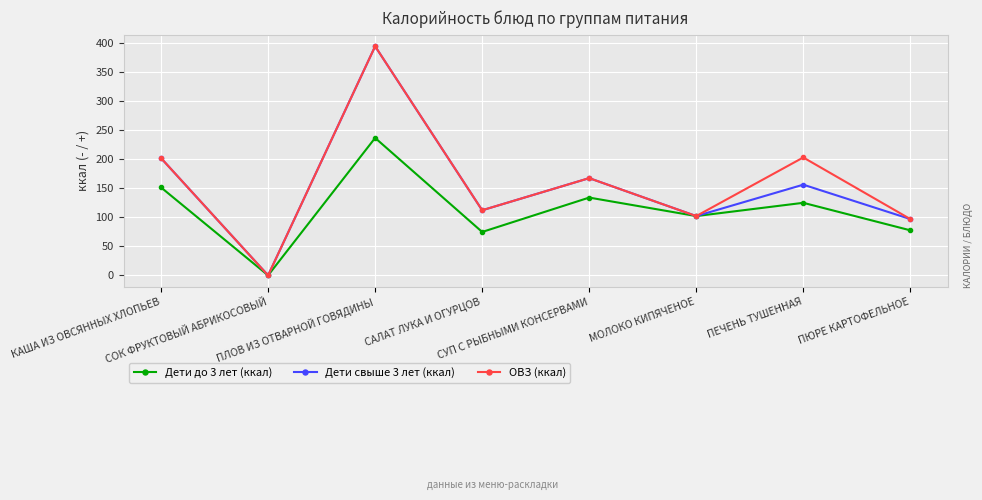

In ОВЗ (ккал), how many points are higher than both neighbors (excluding endpoints)?

3